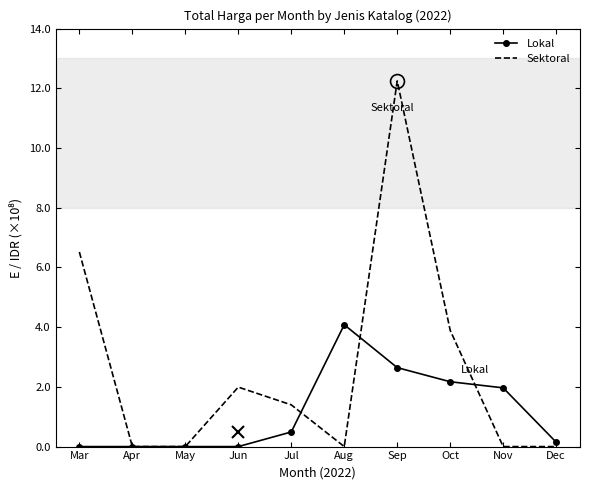

List the series in order of their overall mean, lowest first.

Lokal, Sektoral